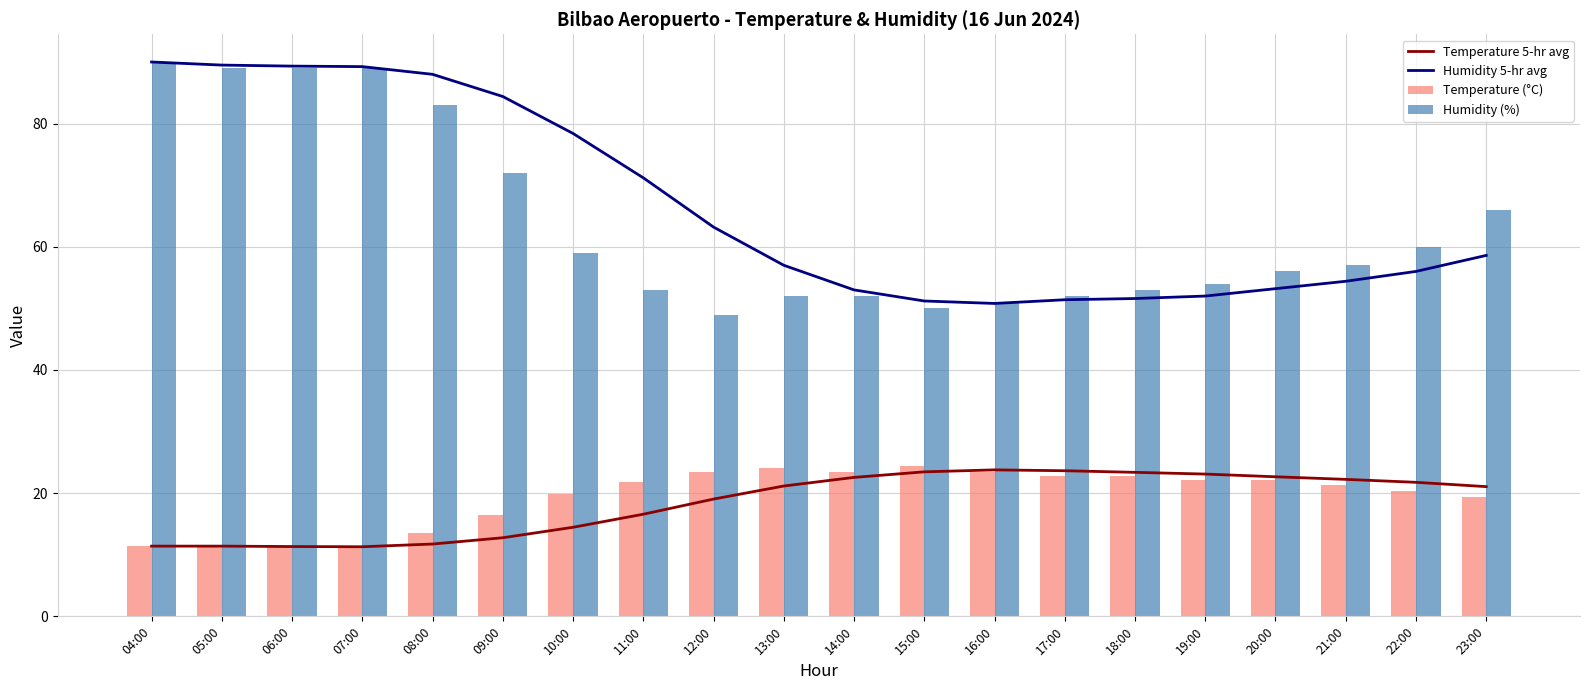

How many data points in Humidity (%) are above 57?

9